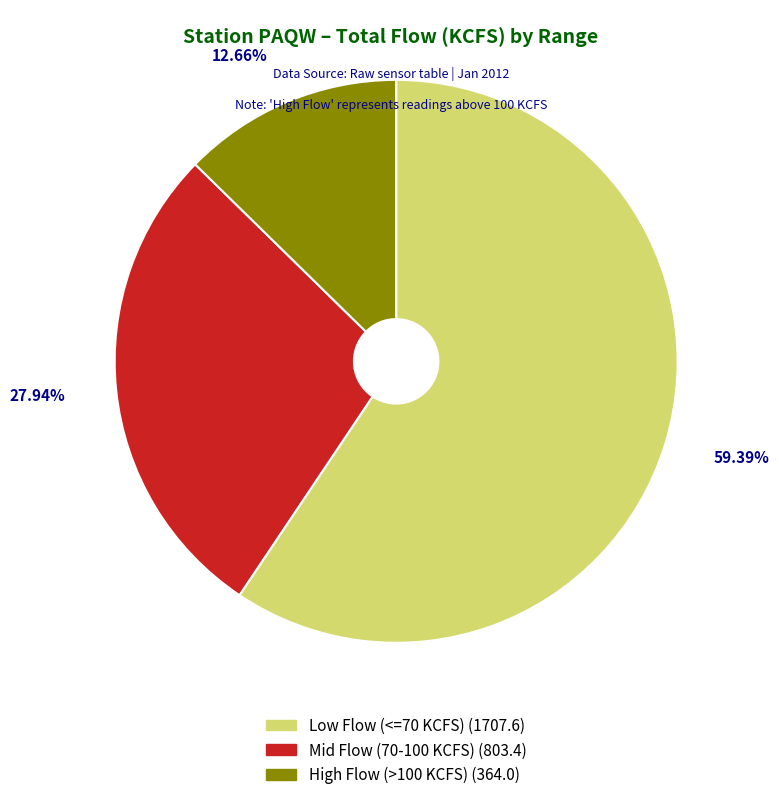

Do 59.39% and 12.66% together represent more than half of the pie?

Yes